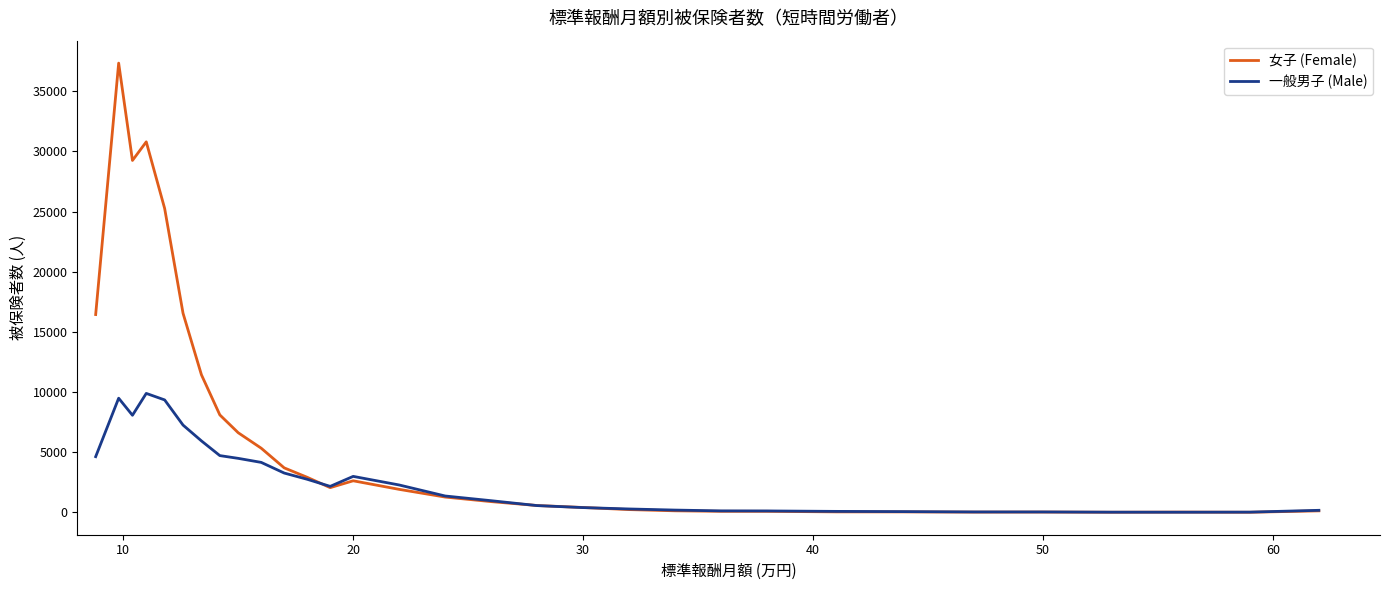

Which series has the largest range (max minus min)?

女子 (Female)